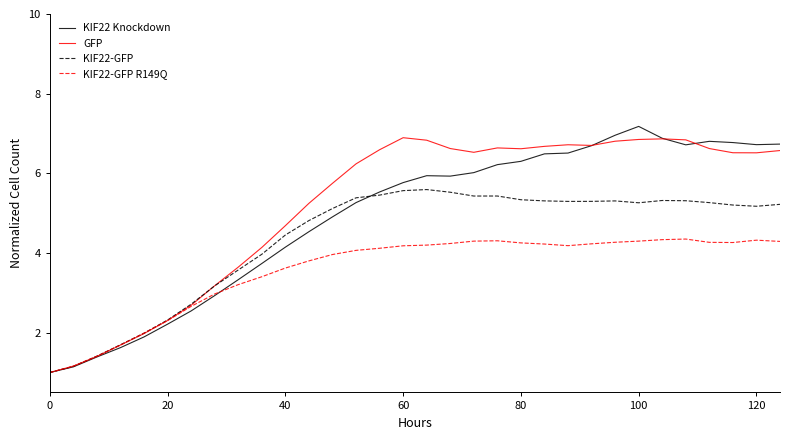

What is the highest value of the KIF22-GFP R149Q series?

4.4